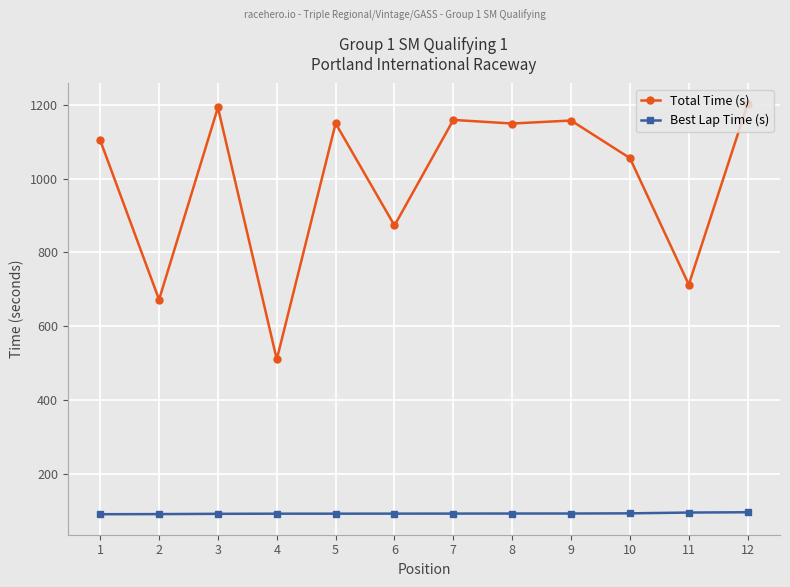

What is the average value of the Total Time (s) series?

994.7